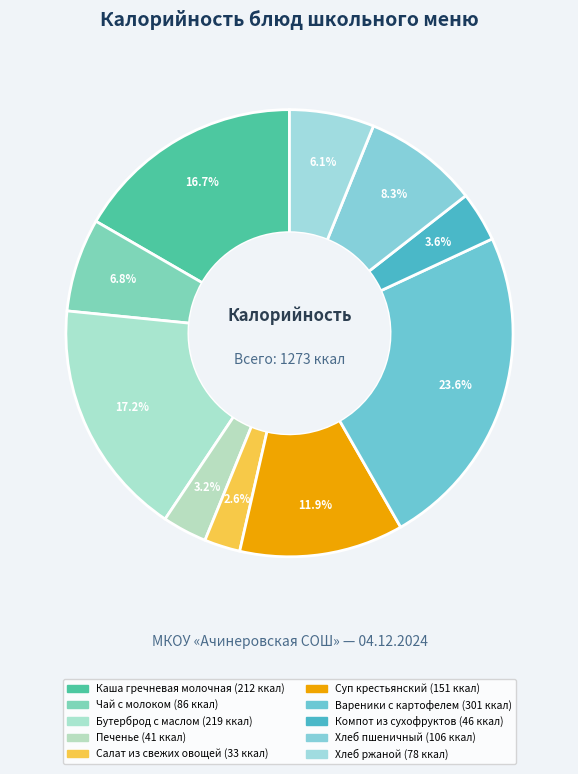

What is the change in value from Чай с молоком to Суп крестьянский?

+65